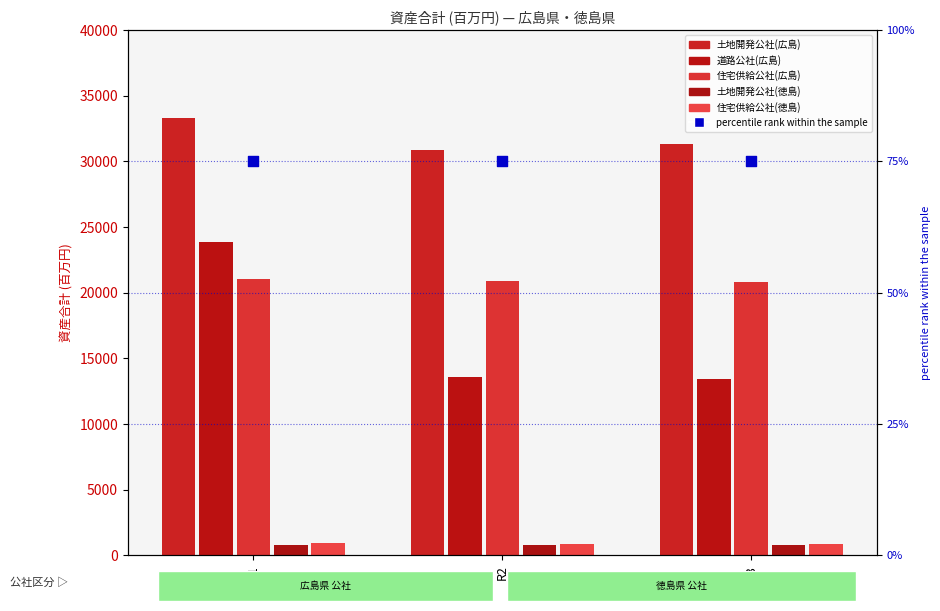

What is the total value across all series at R1?

79947.0